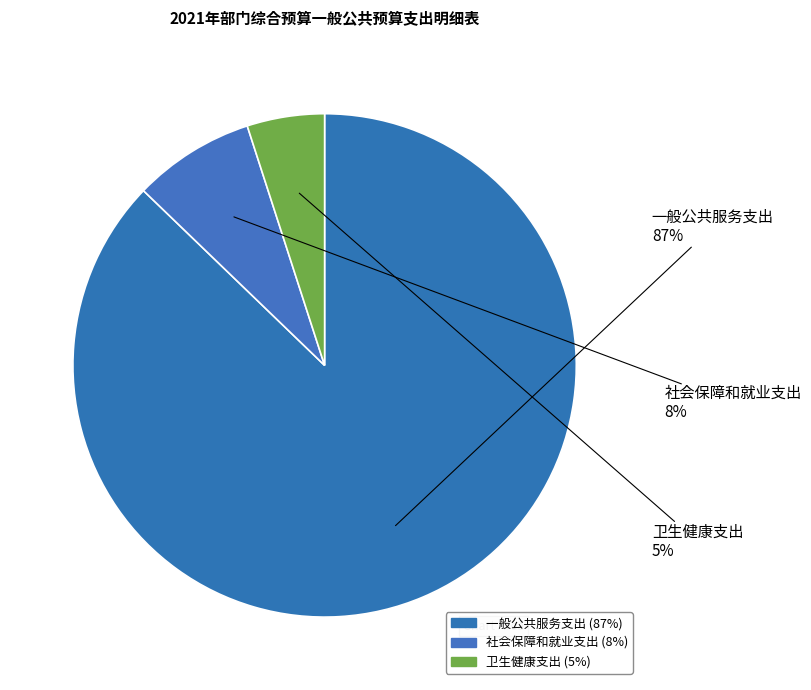

The 卫生健康支出 slice represents 5% of the pie. True or false?

True